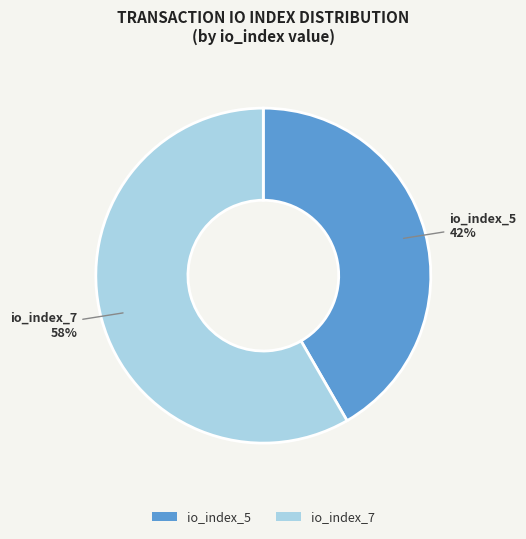

Between io_index_7 and io_index_5, which is larger?

io_index_7